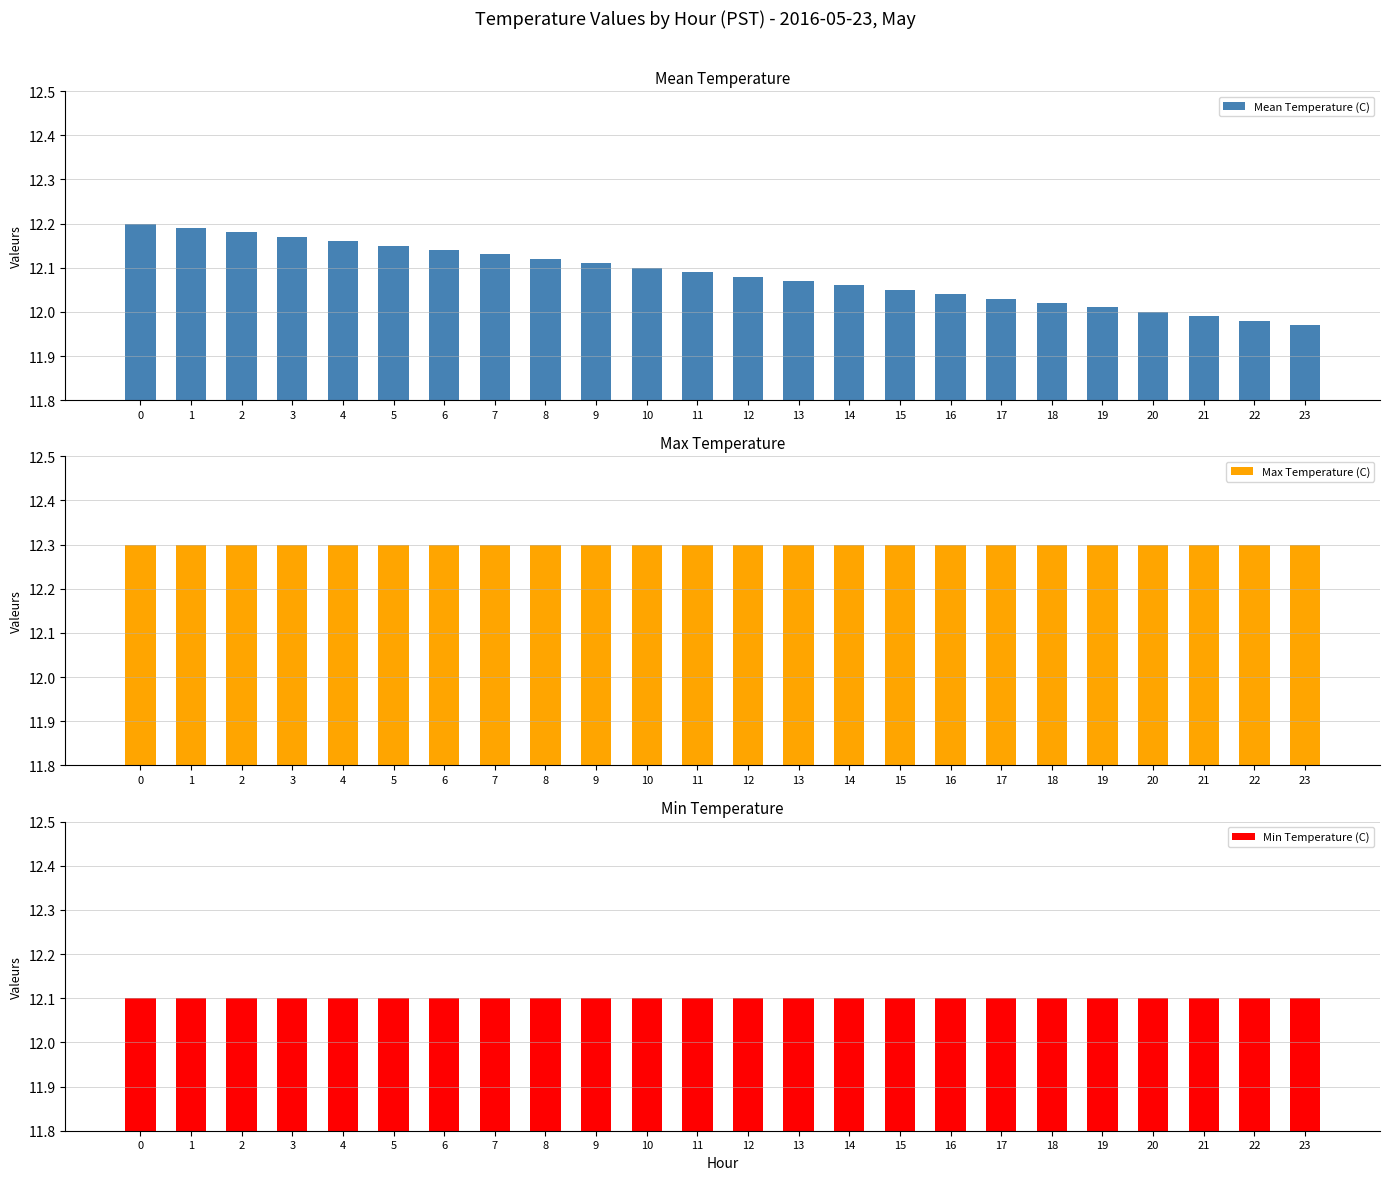

What is the maximum value shown in the chart?

12.3